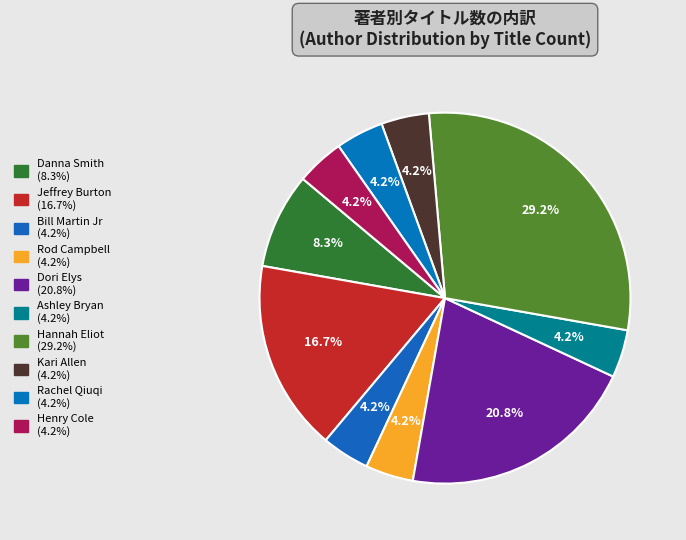

Count the number of slices in the pie.

10